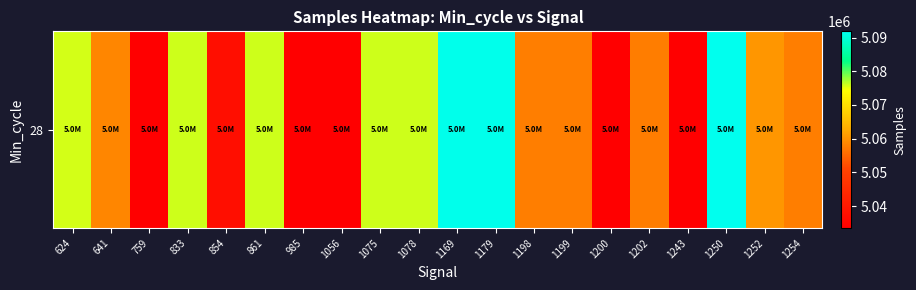

At which label is the value closest to 5062645?

1252